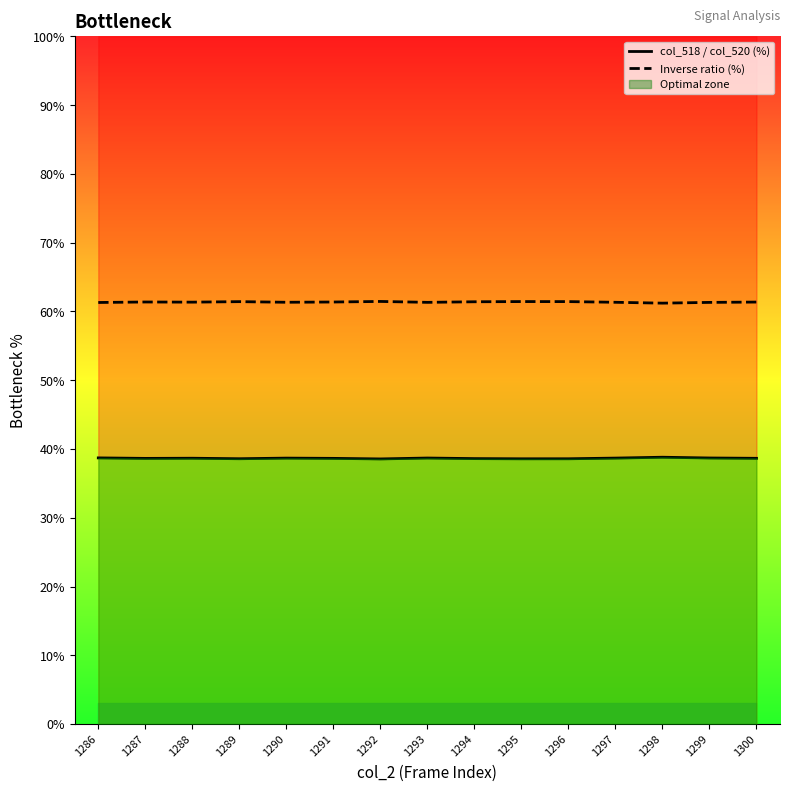

Which category has the lowest value in the Inverse ratio (%) series?

1298